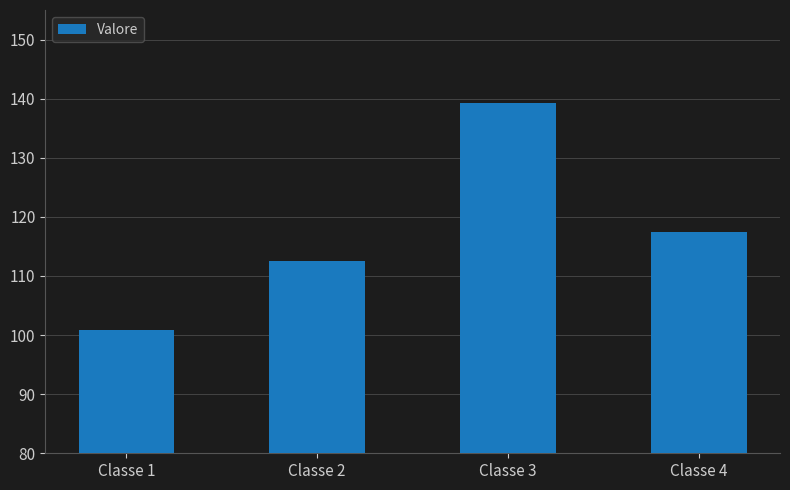

Which category has the lowest value across all series?

Classe 1